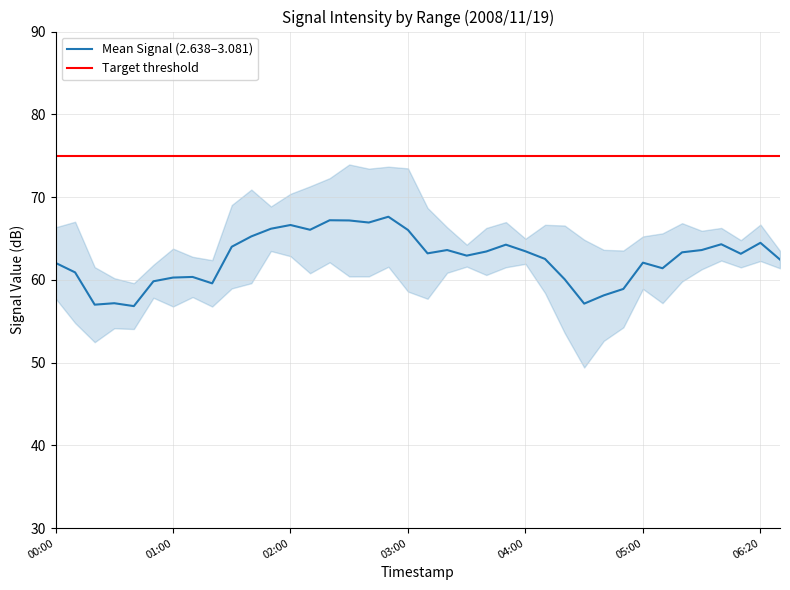

Does the chart have visible grid lines?

Yes